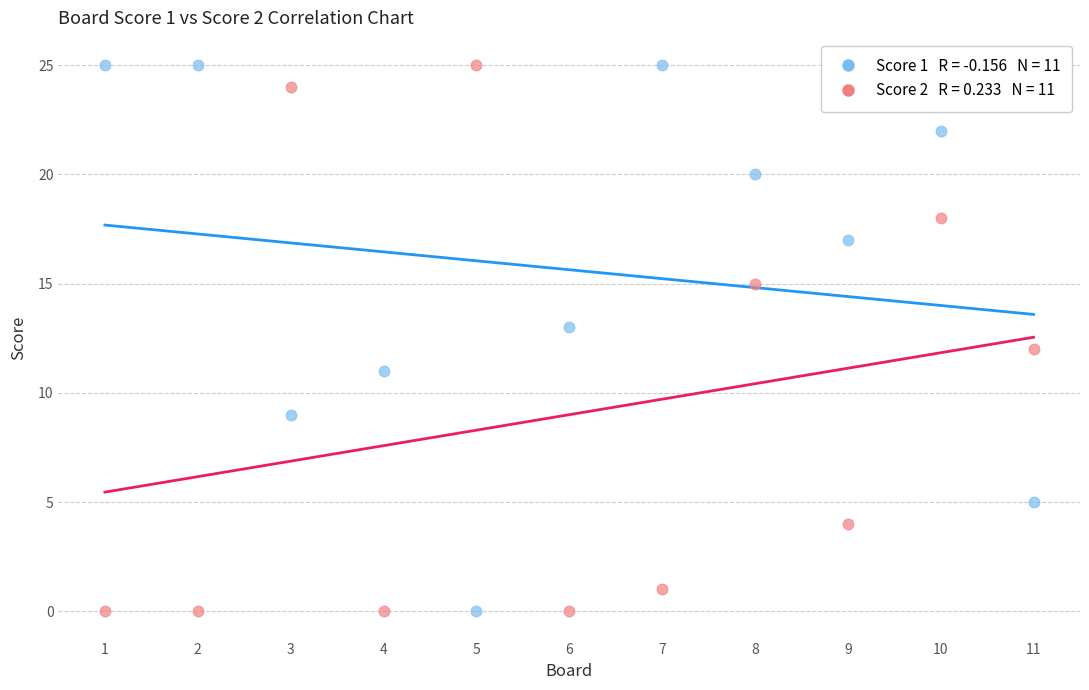

Across all data points, what is the range of X values (max minus min)?

10